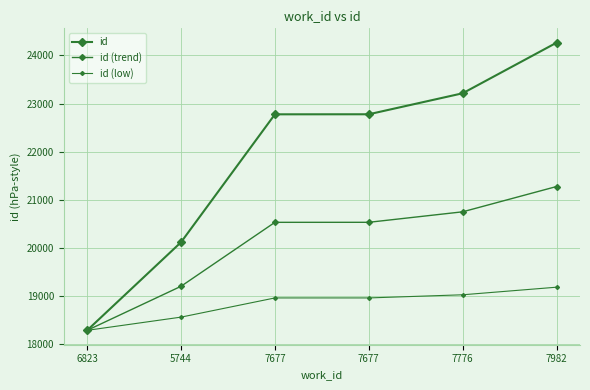

How many series are shown in this chart?

3